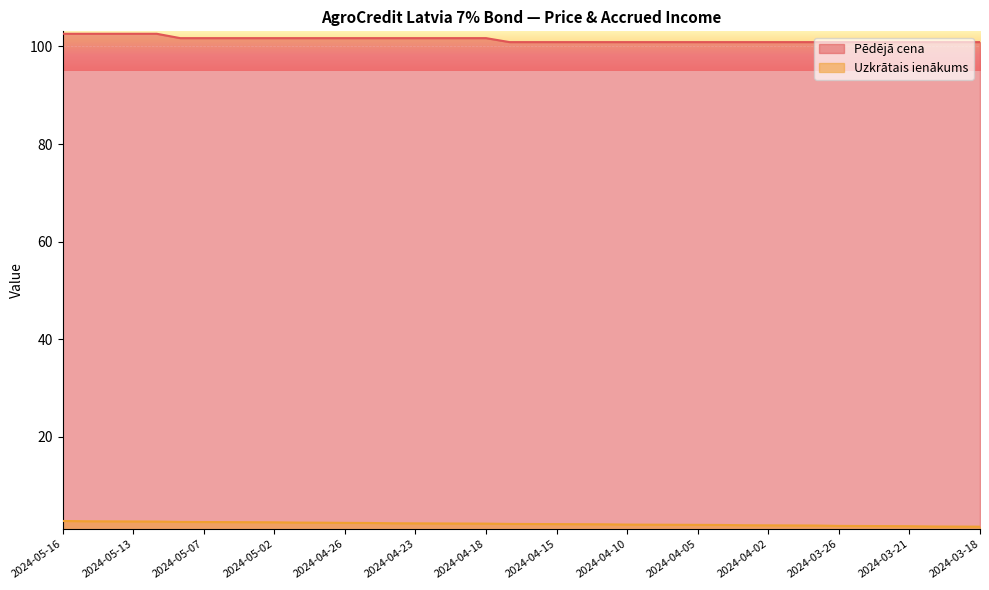

Does the chart display data point markers on the line(s)?

No